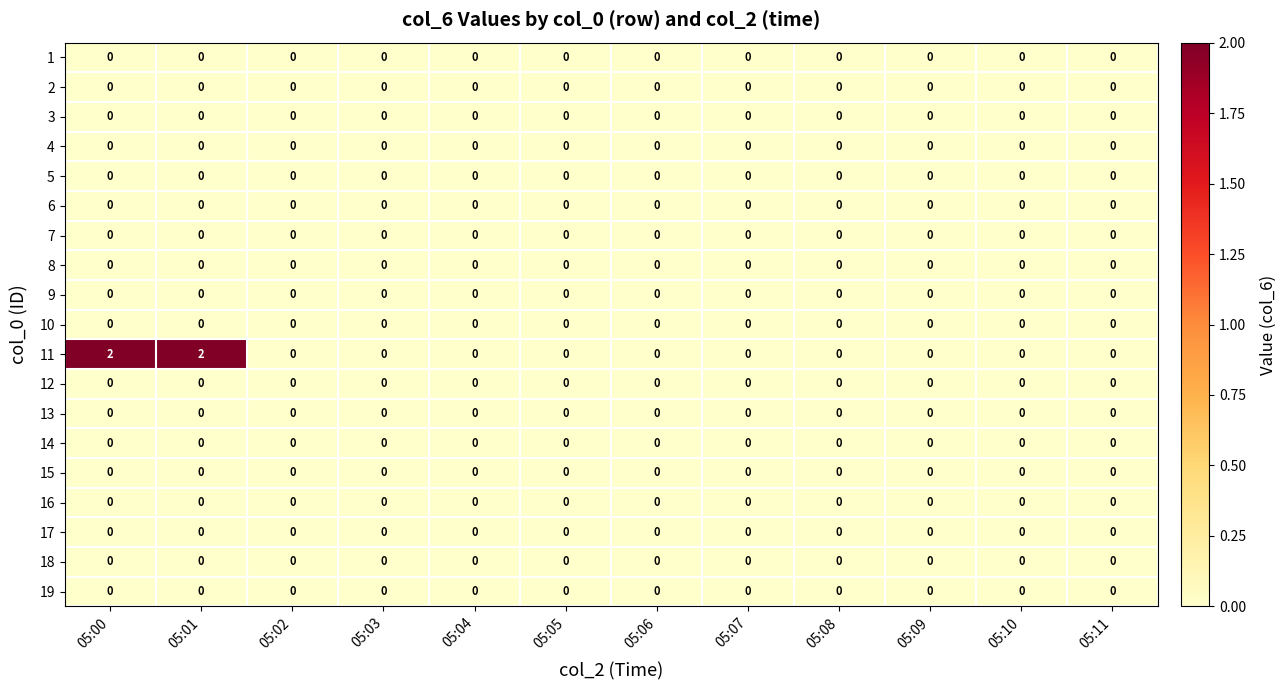

The 5 series shows 0 at 05:00. True or false?

True